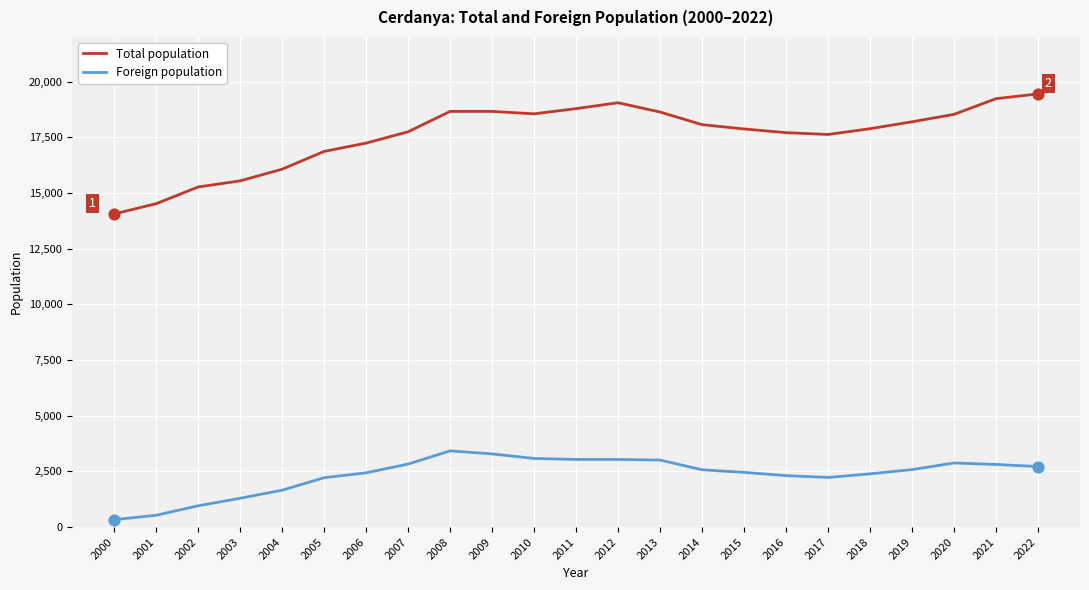

What is the total value across all series at 2010?

21629